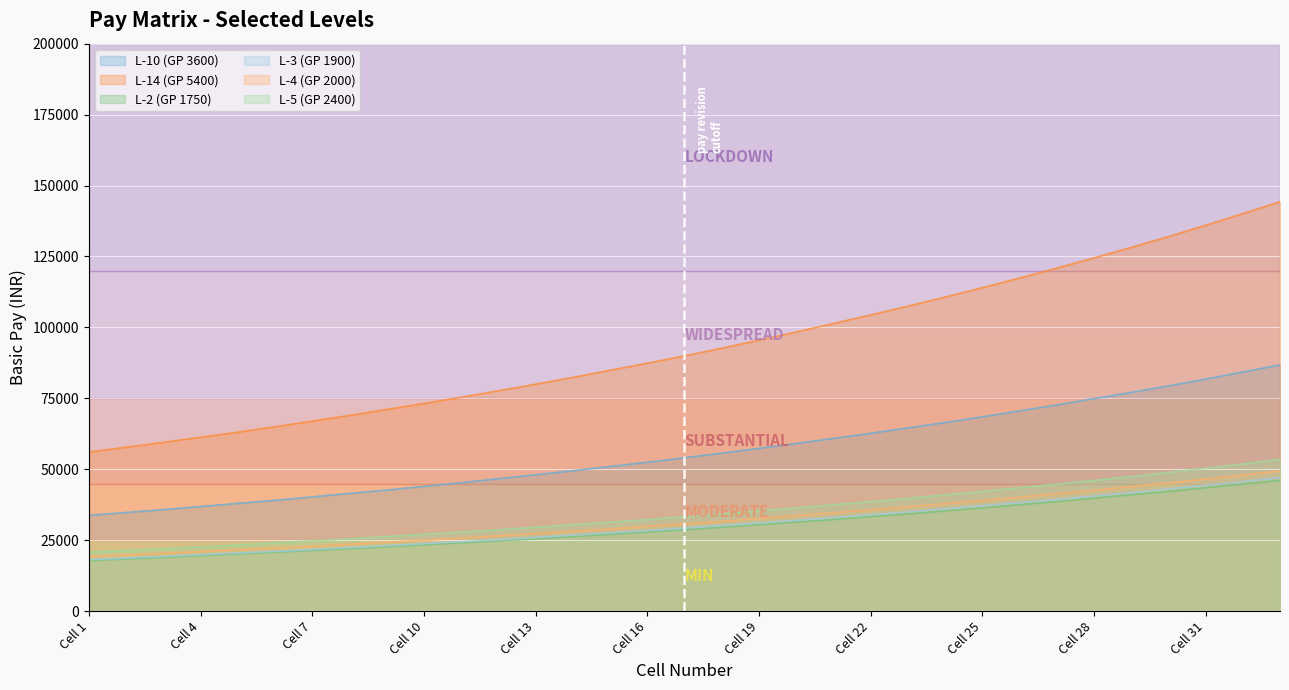

True or false: L-10 (GP 3600) and L-2 (GP 1750) intersect in this chart.

False